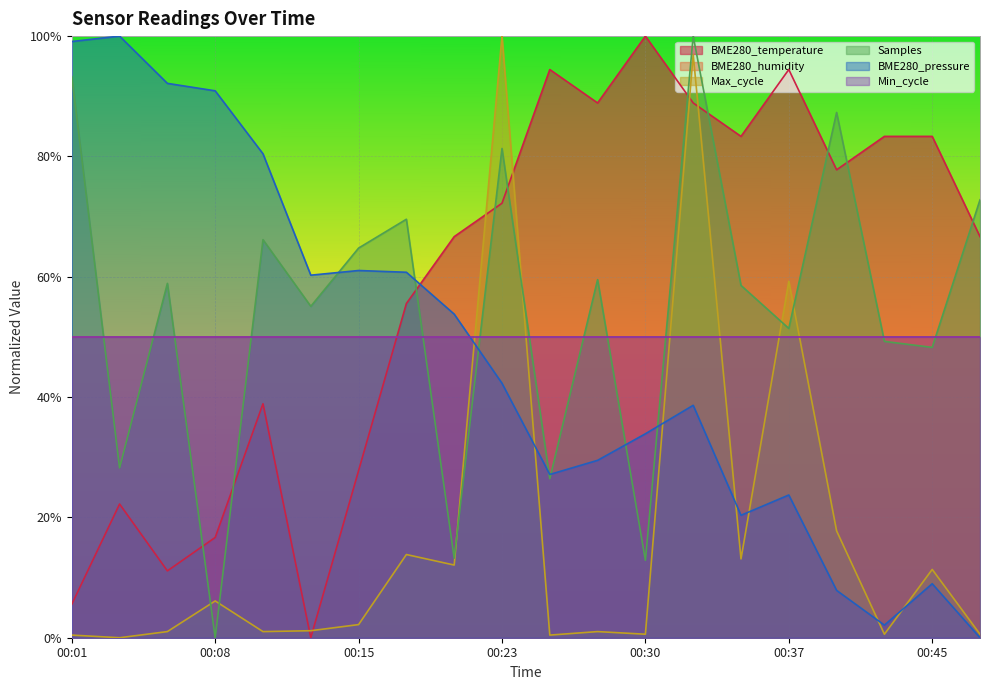

What is the sum of all BME280_temperature values?

11.8